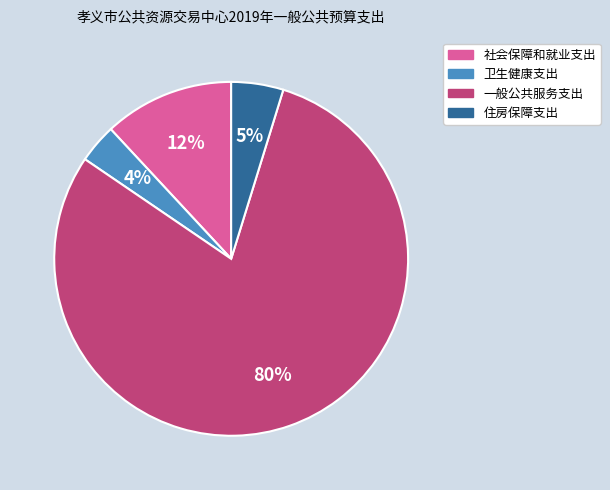

Which category has the biggest portion of the pie?

一般公共服务支出